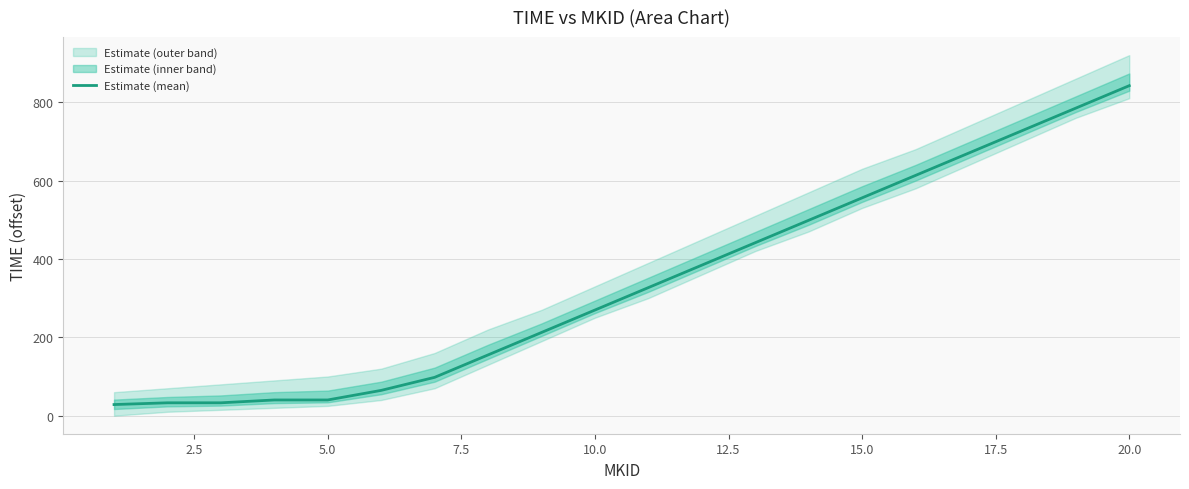

What is the lowest value of the Estimate (mean) series?

28.4